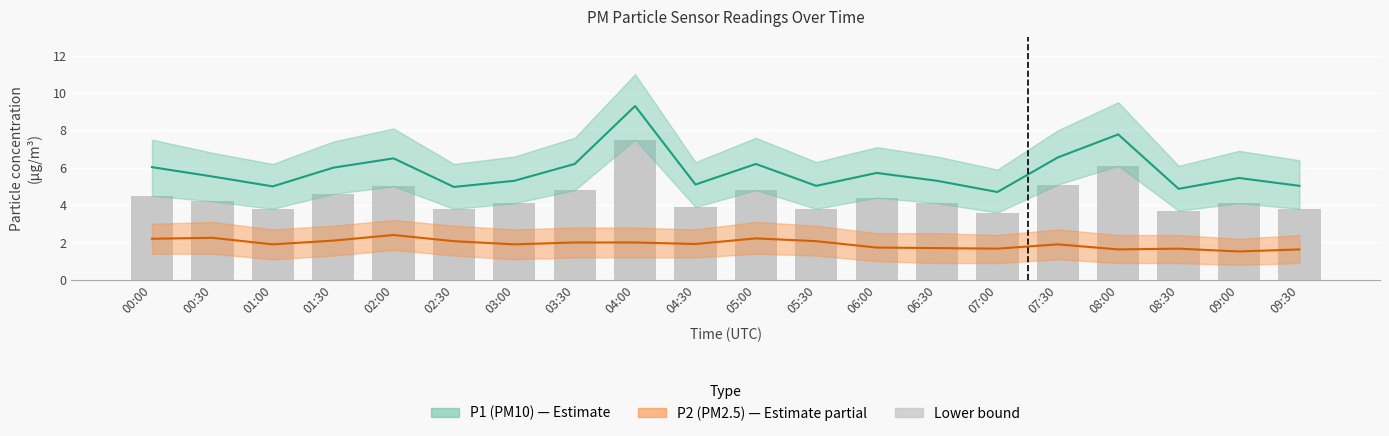

What is the label of the 11th bar from the right?

04:30